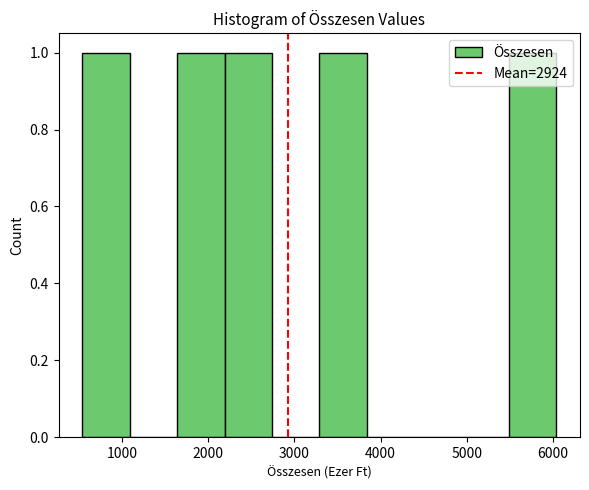

Reading left to right, transcribe this chart: for each bar, give the range it covers on the x-axis and its height. Neither the bar edges nor the heights are printed on the chart, so give them approximately, as read against the axes.

540 to 1090: 1
1090 to 1640: 0
1640 to 2190: 1
2190 to 2740: 1
2740 to 3290: 0
3290 to 3840: 1
3840 to 4390: 0
4390 to 4940: 0
4940 to 5490: 0
5490 to 6040: 1